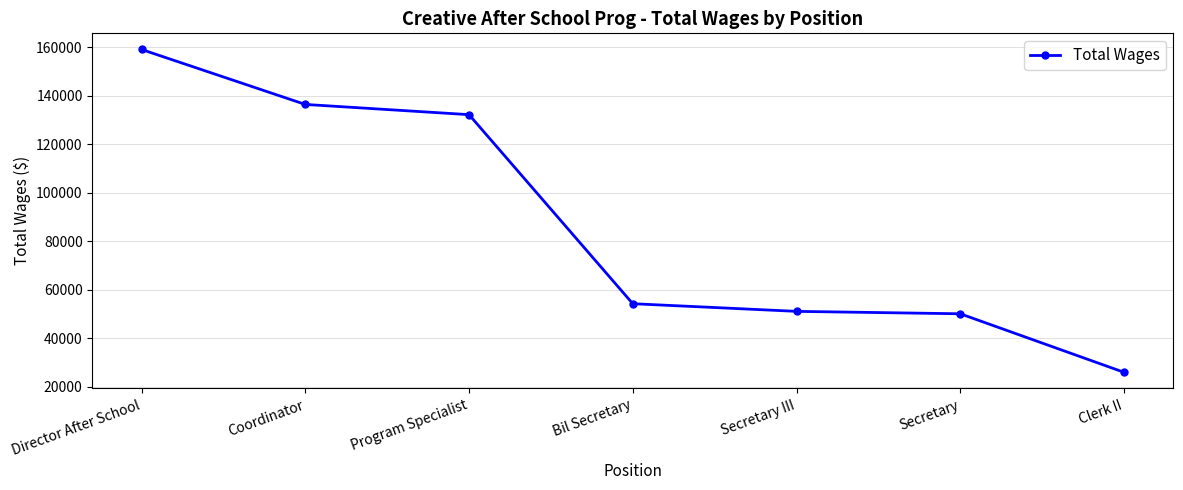

Reading left to right, what are all the values shown in this chart?

159033	136383	132172	54262	51109	50110	25996